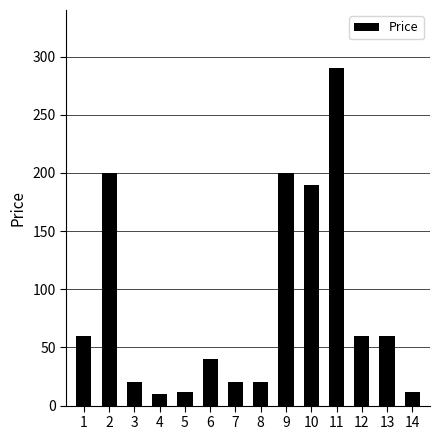

What is the ratio of the value at 12 to the value at 7?

3.0